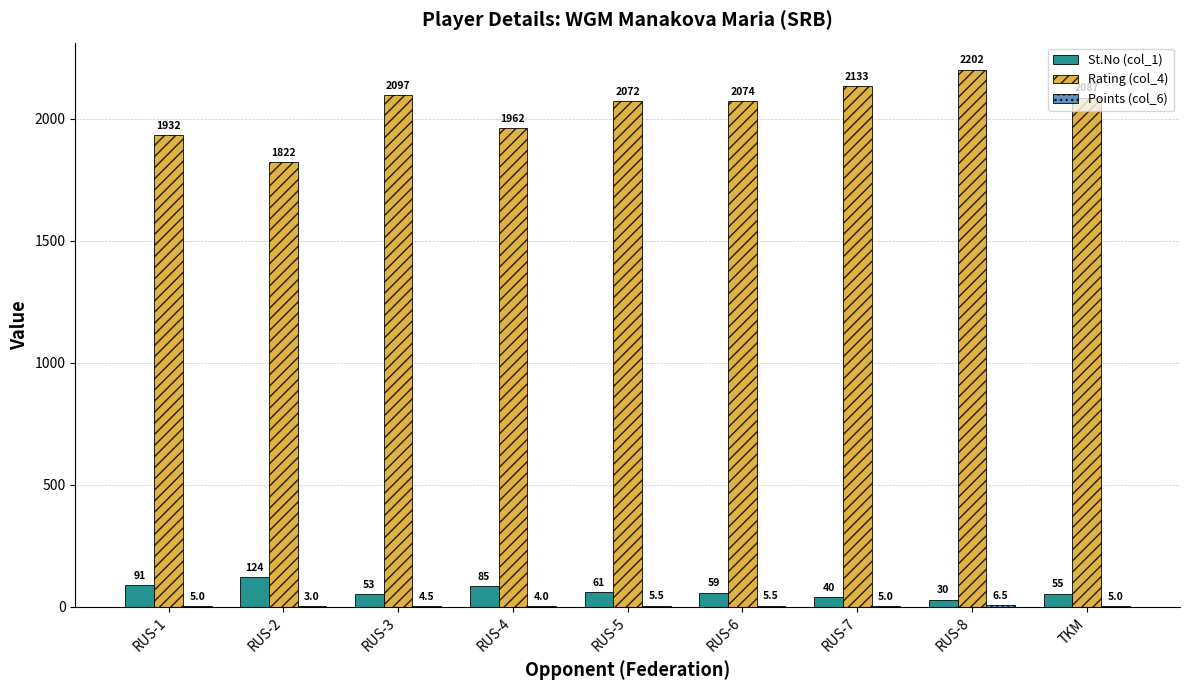

What is the sum of the Rating (col_4) values at RUS-4 and RUS-2?

3784.0